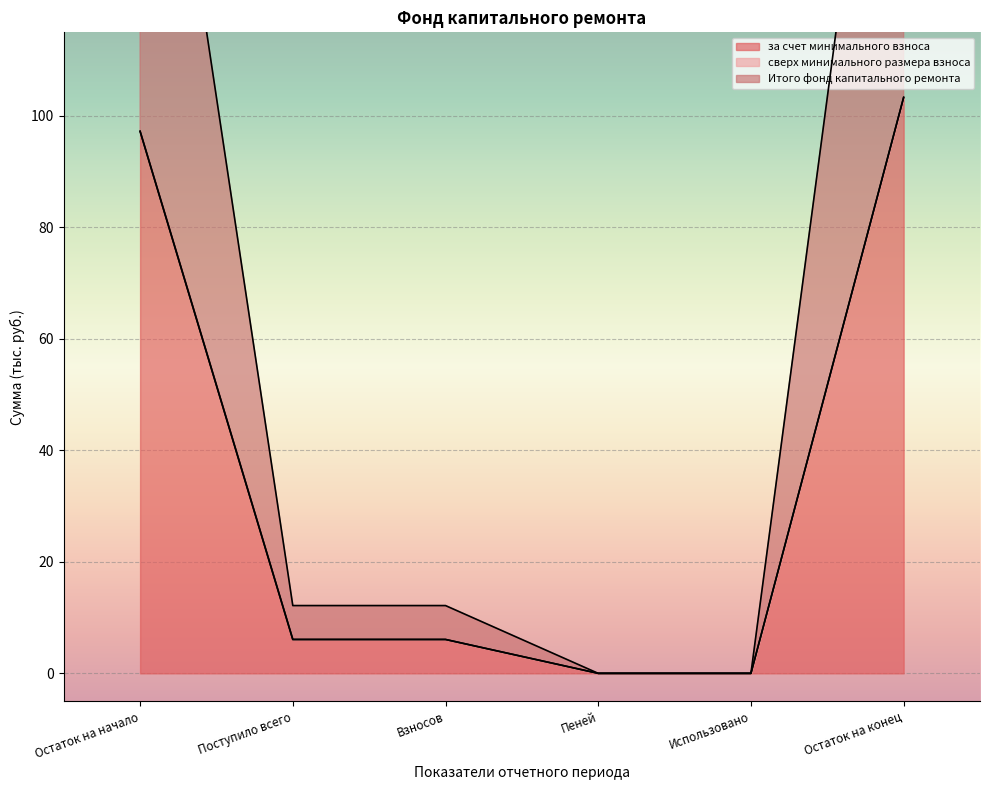

True or false: за счет минимального взноса and Итого фонд капитального ремонта intersect in this chart.

False